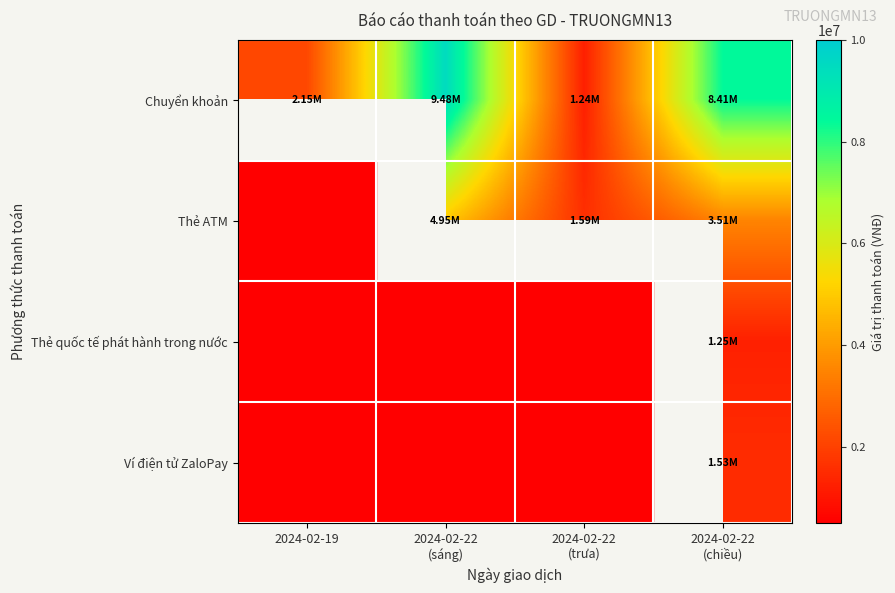

Rank the series at 2024-02-22 (trưa) from lowest to highest value.

Chuyển khoản, Thẻ ATM, Thẻ quốc tế phát hành trong nước, Ví điện tử ZaloPay